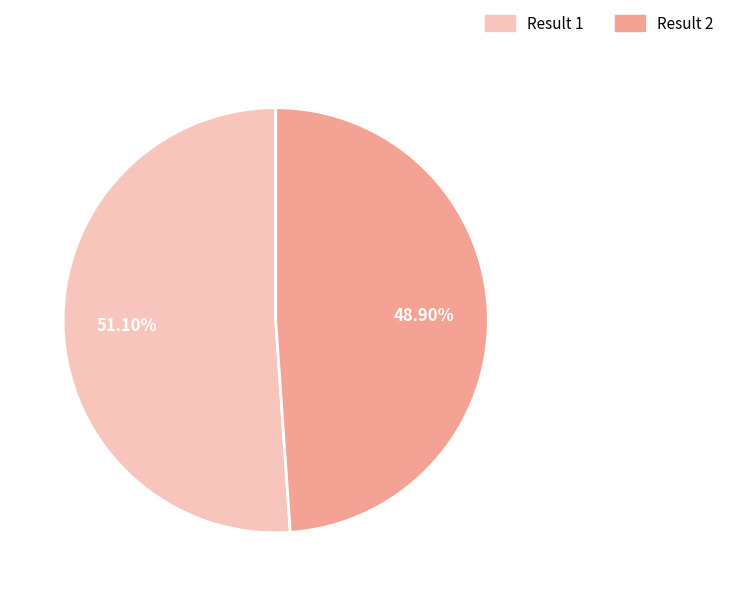

How many slices are in this pie chart?

2